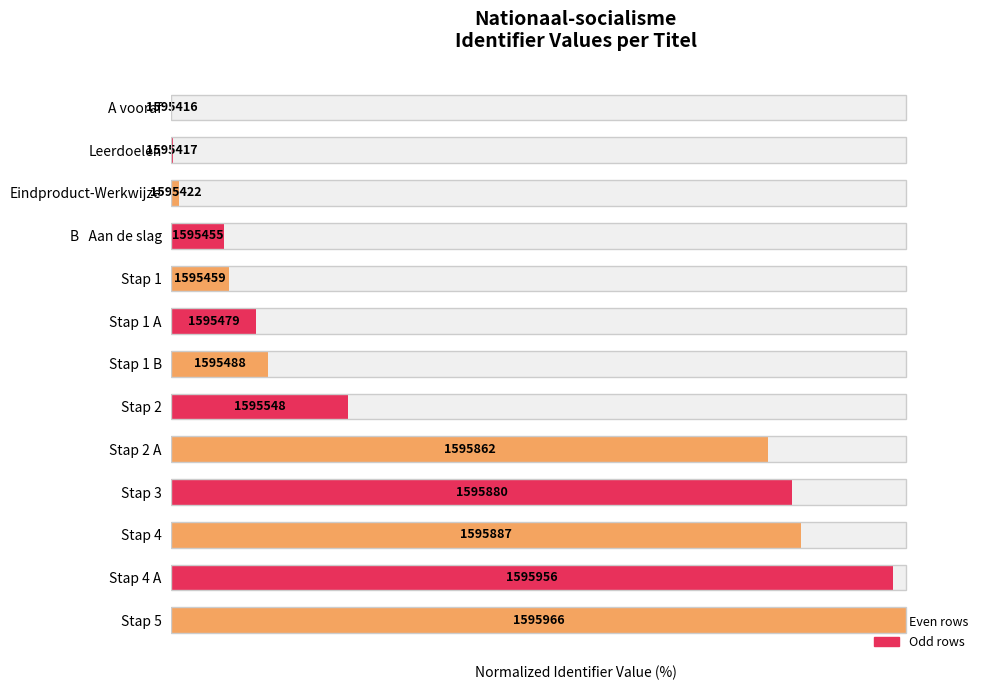

What is the value of the 3rd bar from the left?

1.1